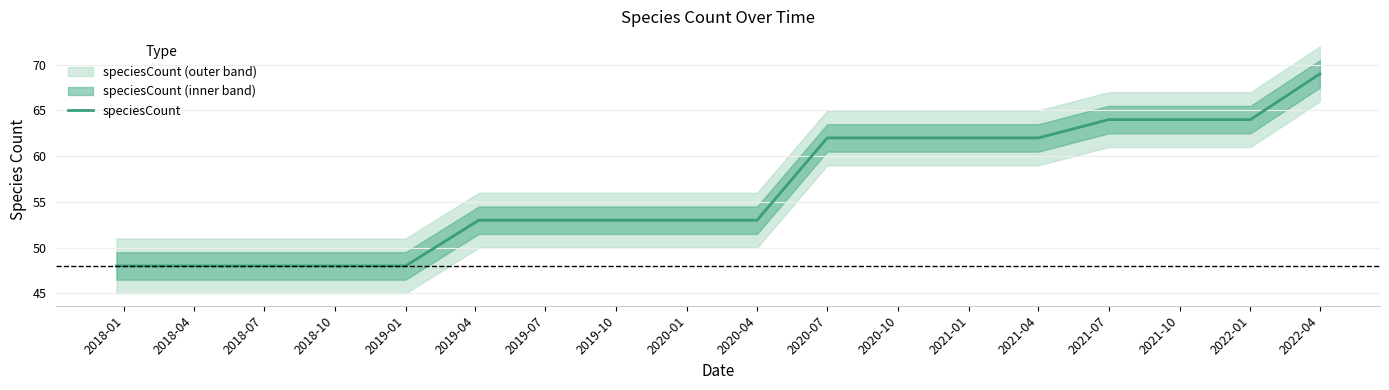

Count the number of categories in the chart.

18